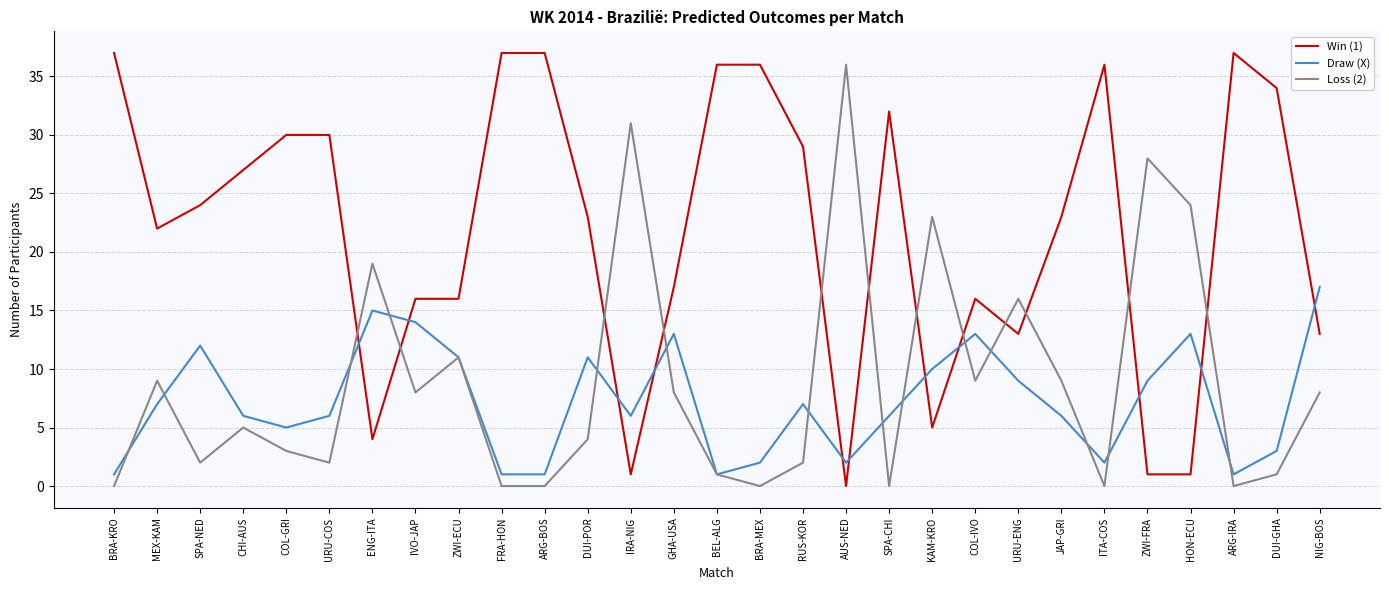

How many interior local peaks does the Loss (2) series have?

9